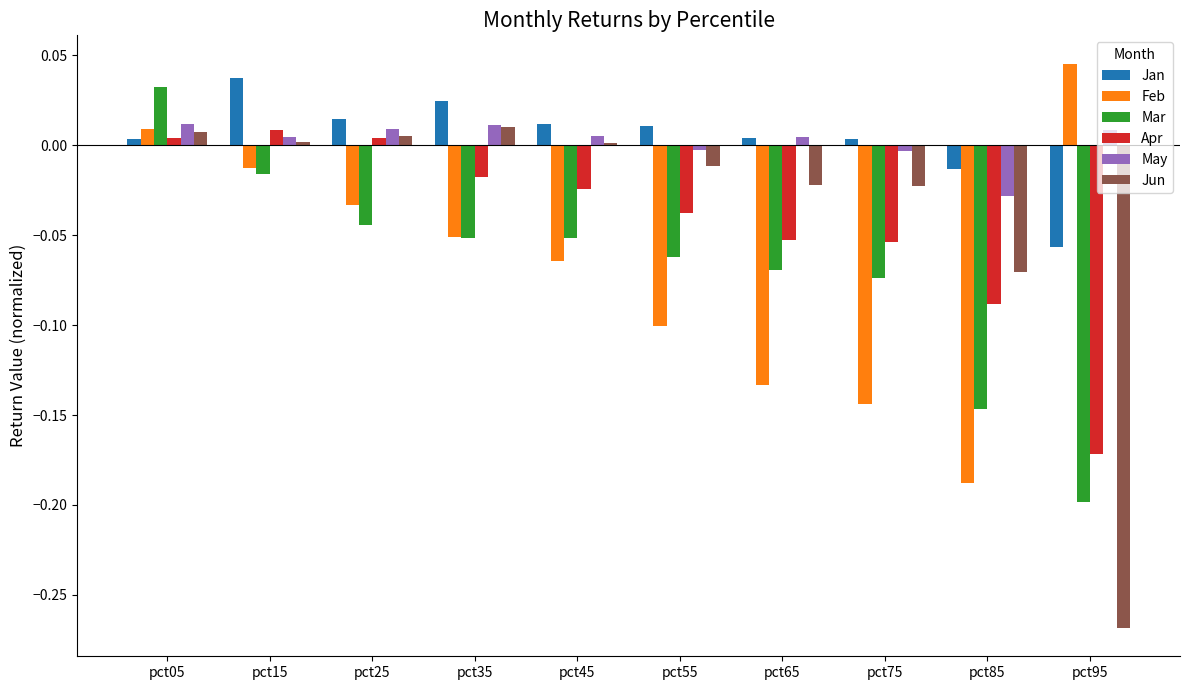

Which series changed the most between pct15 and pct95?

Jun